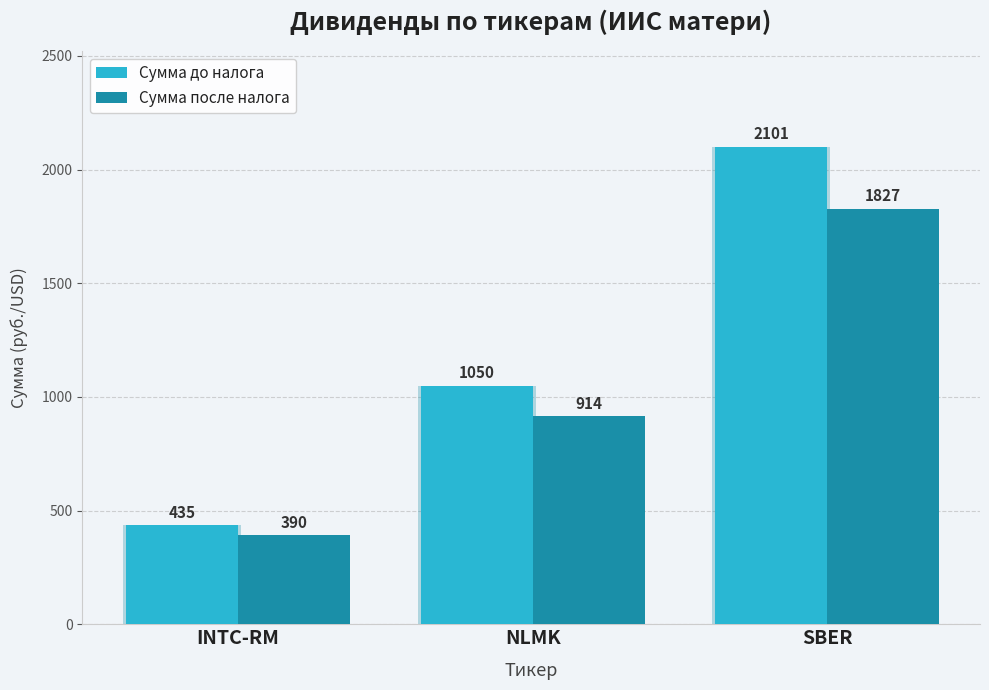

Which series has the largest range (max minus min)?

Сумма до налога